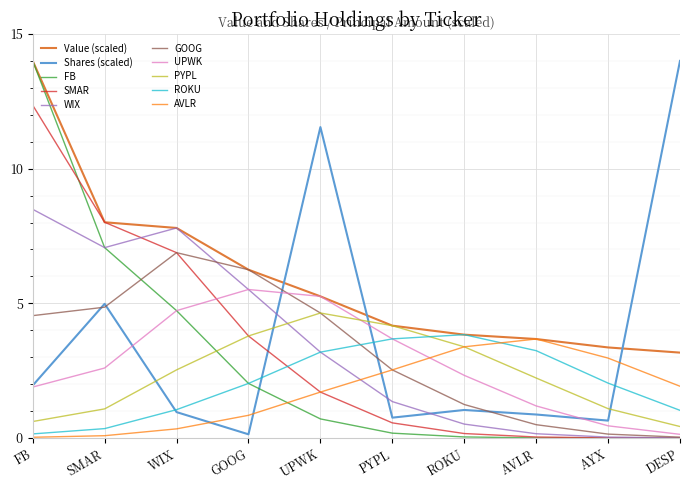

What is the spread (max minus min) of values at UPWK?

10.8